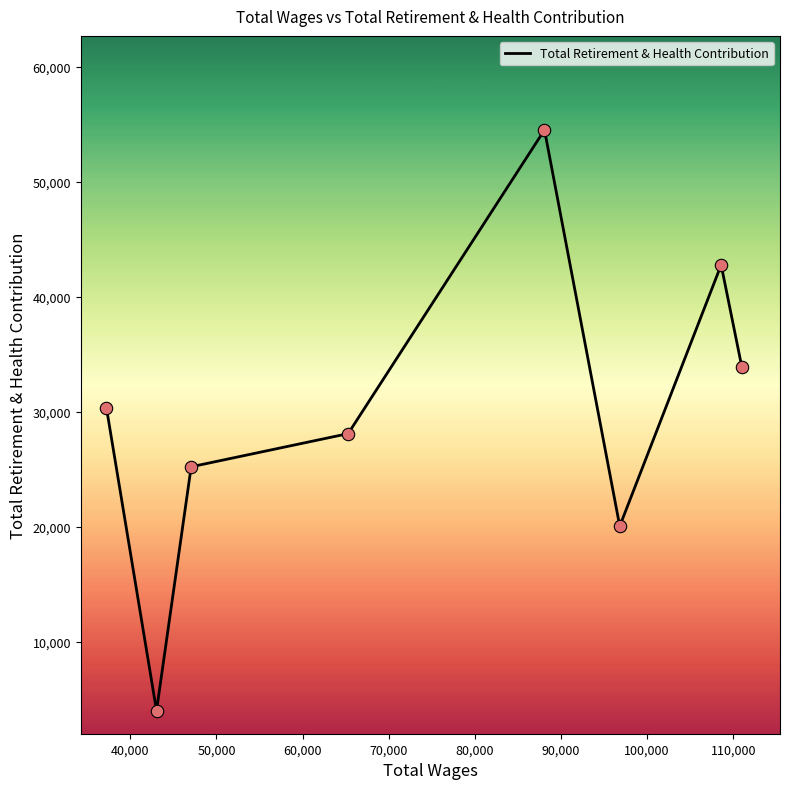

What is the minimum value shown in the chart?

4009